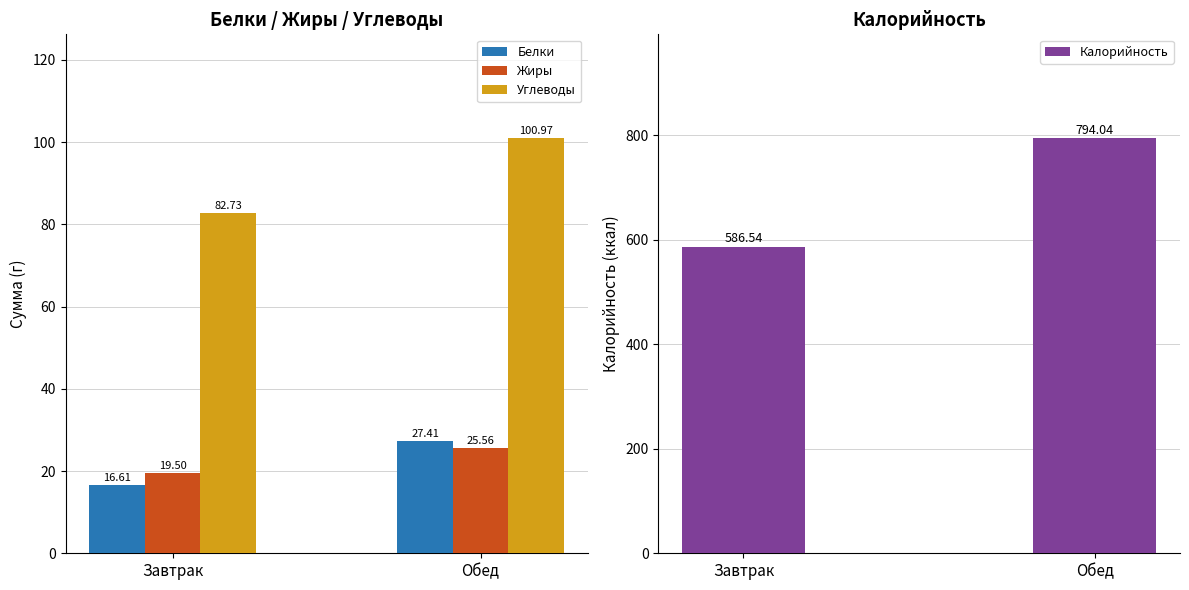

How many bars are there in total?

8